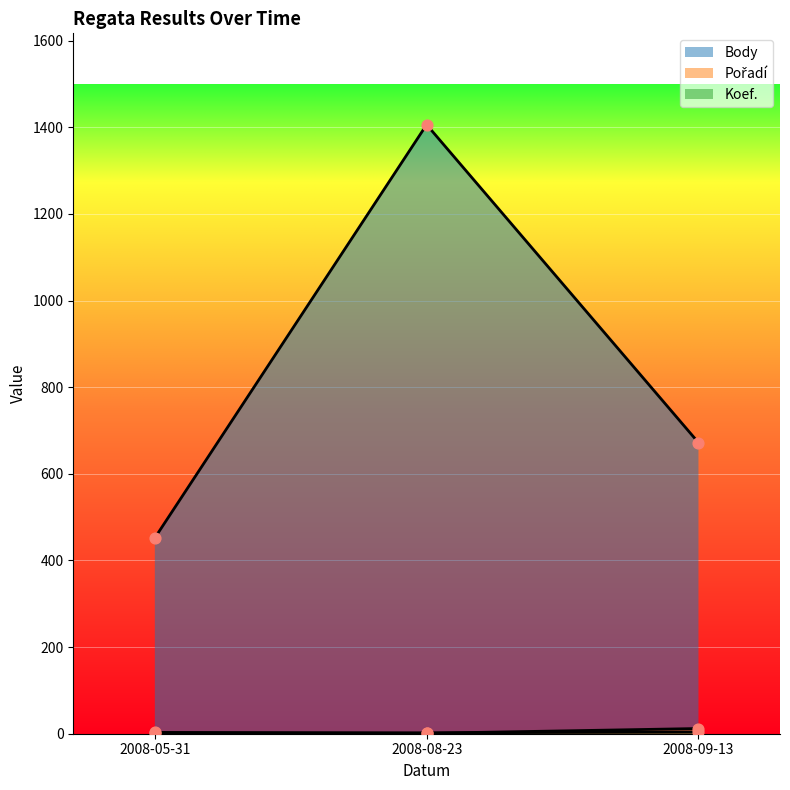

Is the value of Pořadí at 2008-08-23 greater than the value of Koef. at 2008-05-31?

No